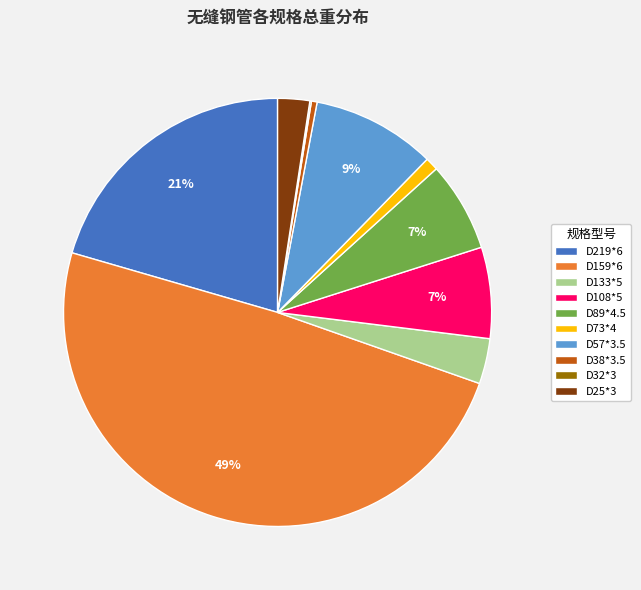

The D159*6 slice represents 63% of the pie. True or false?

False